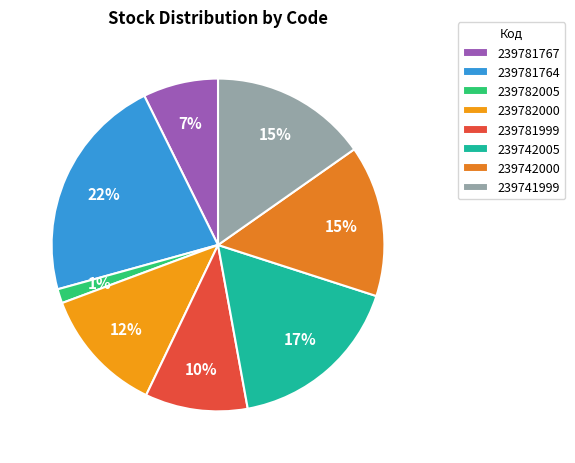

True or false: 239742000 accounts for 15% of the total.

True